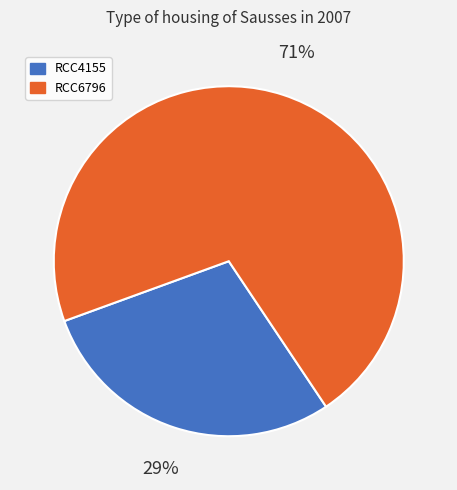

To the nearest percent, what is the difference between the RCC6796 and RCC4155 slice percentages?

42%